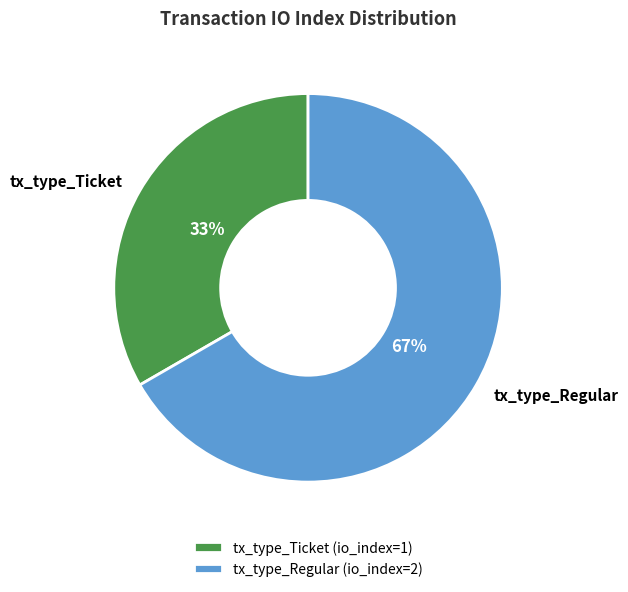

The tx_type_Regular slice represents 67% of the pie. True or false?

True